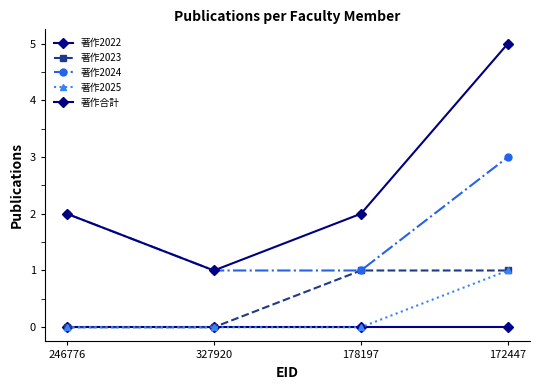

Reading left to right, transcribe all the data shown in this chart.

著作2022: 0	0	0	0
著作2023: 0	0	1	1
著作2024: 2	1	1	3
著作2025: 0	0	0	1
著作合計: 2	1	2	5